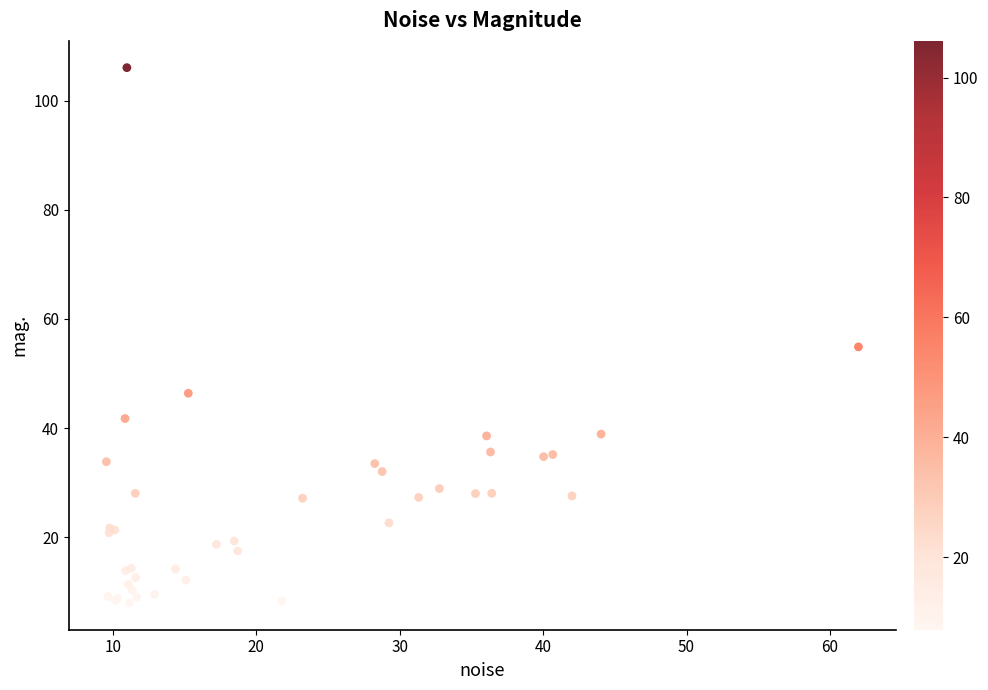

What Y value in the scatter plot is closest to 57?

54.9